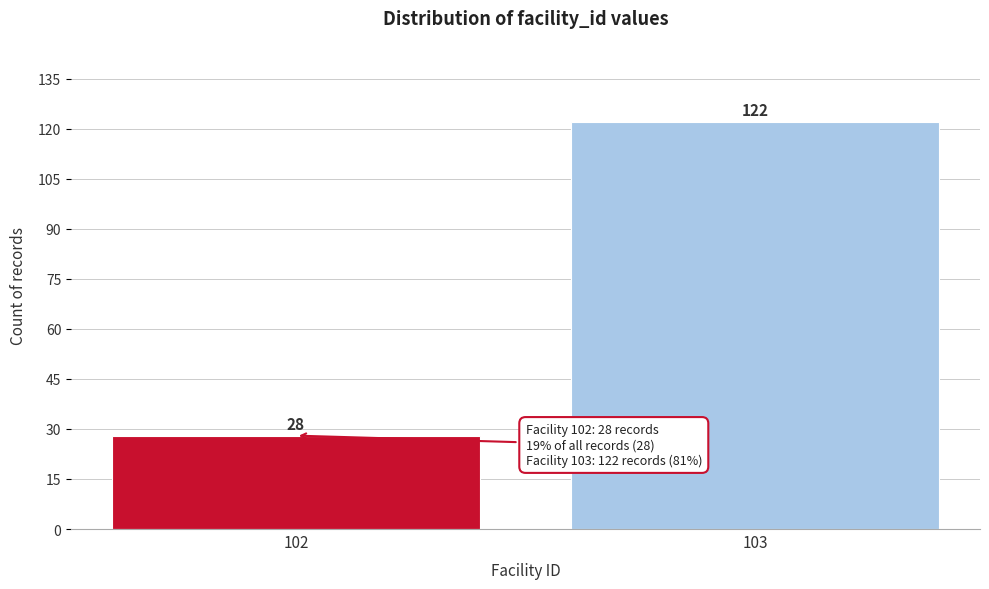

Reading left to right, extract all data points from this chart.

102=28	103=122